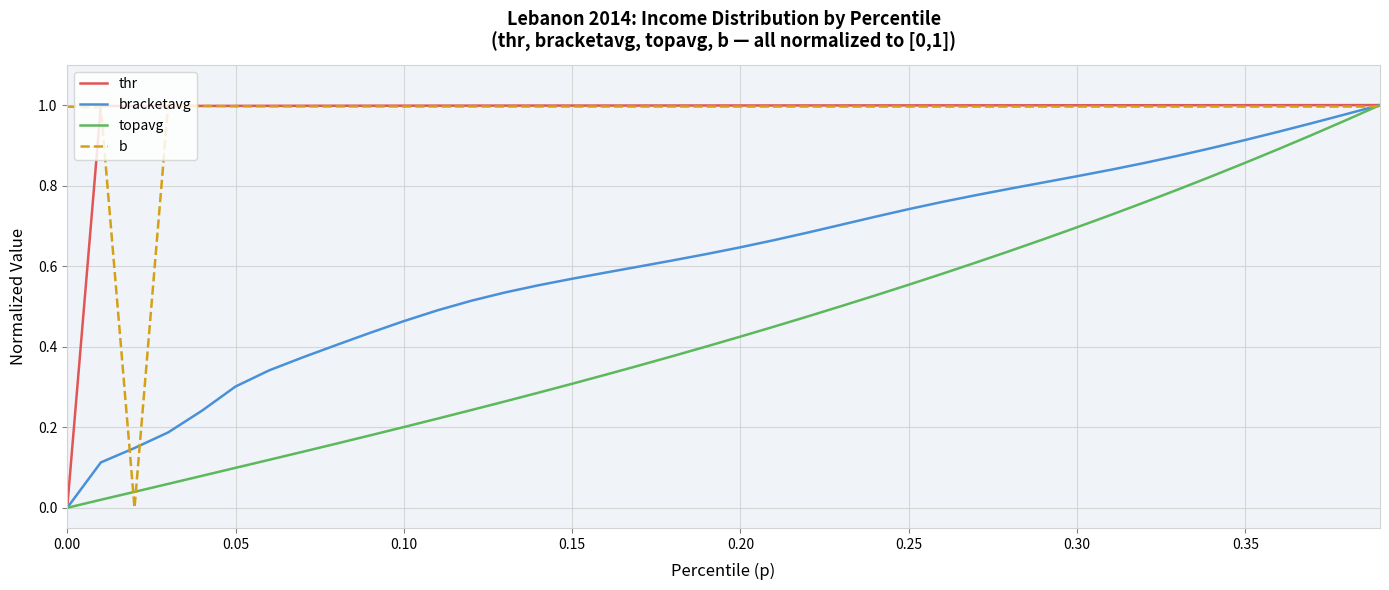

How many series are shown in this chart?

4